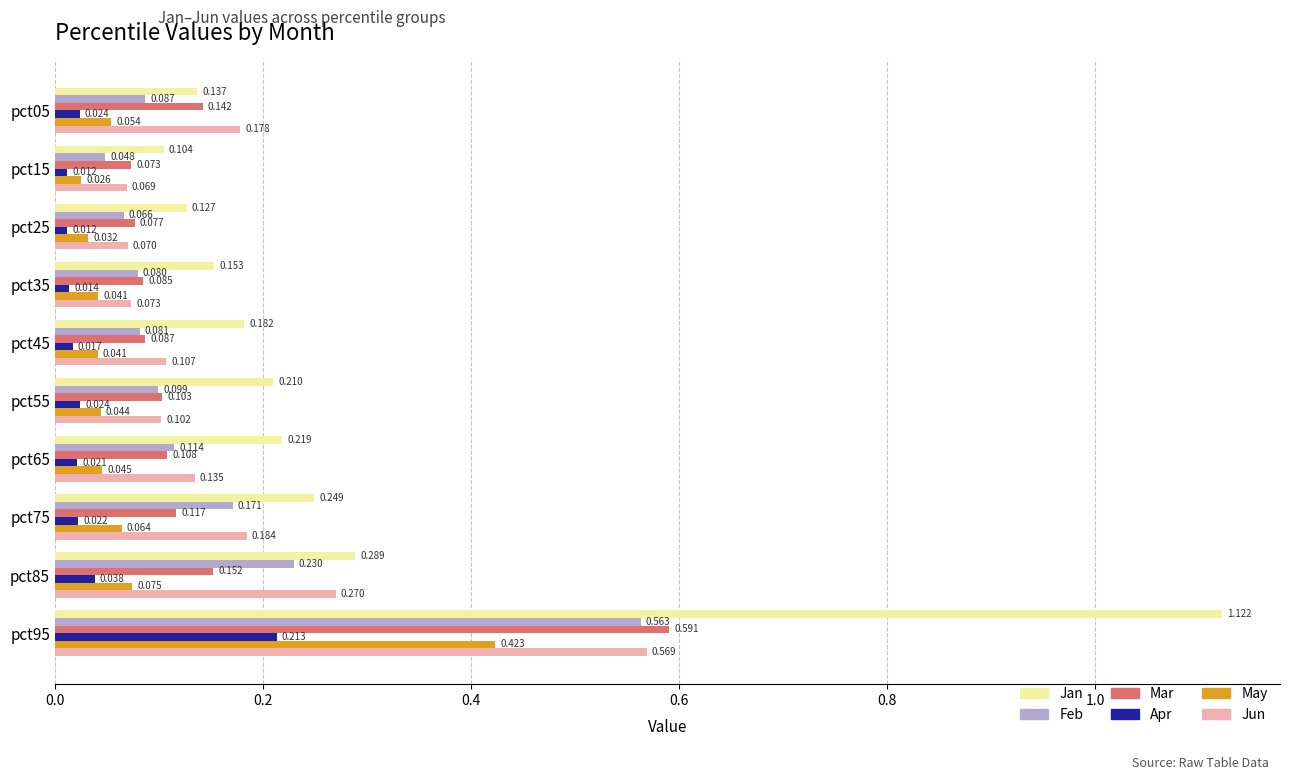

Which series has the widest spread of values?

Jan